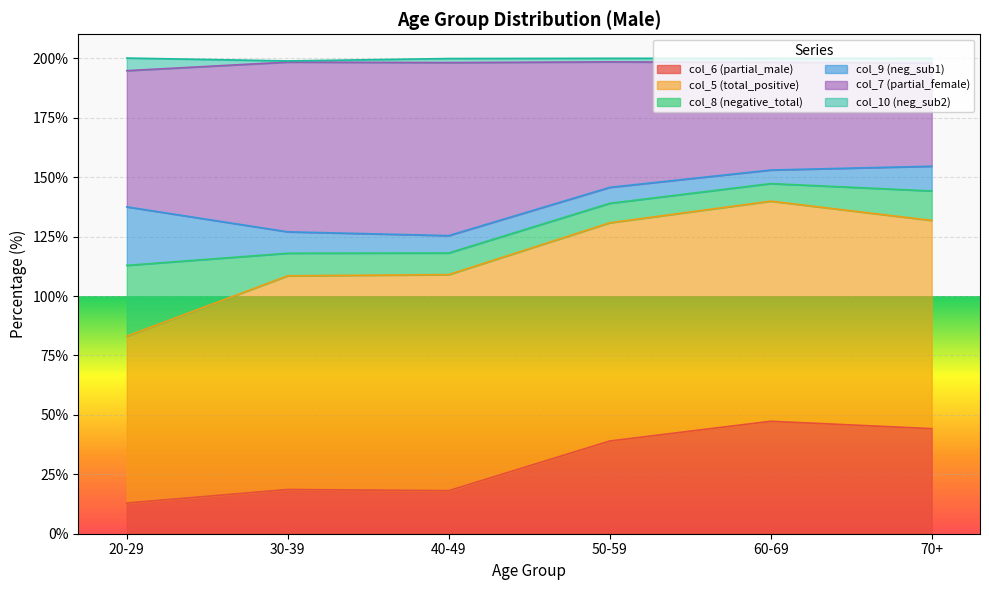

What is the label of the 1st point from the right?

70+